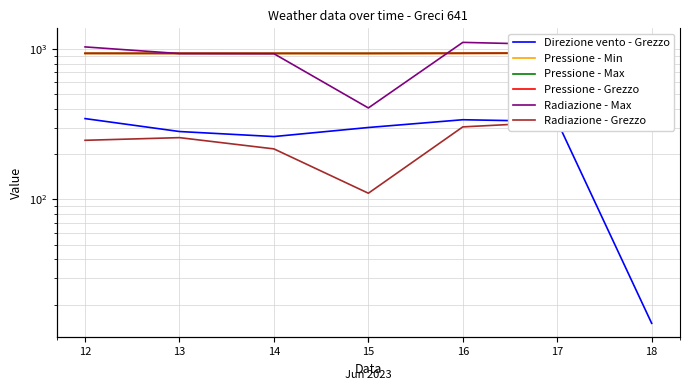

Which series changed the most between 14 and 15?

Radiazione - Max